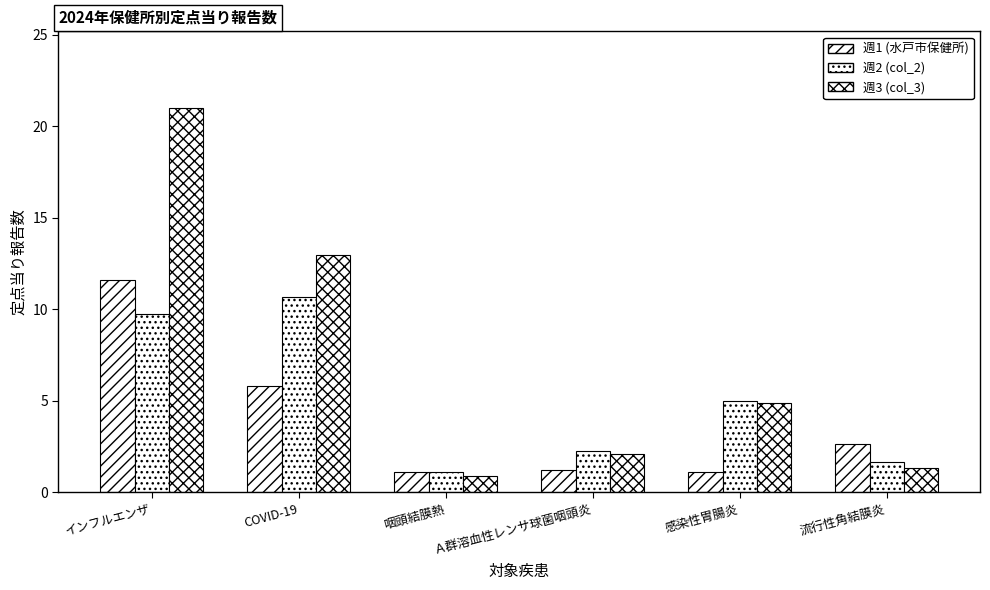

Count the number of data series in this chart.

3